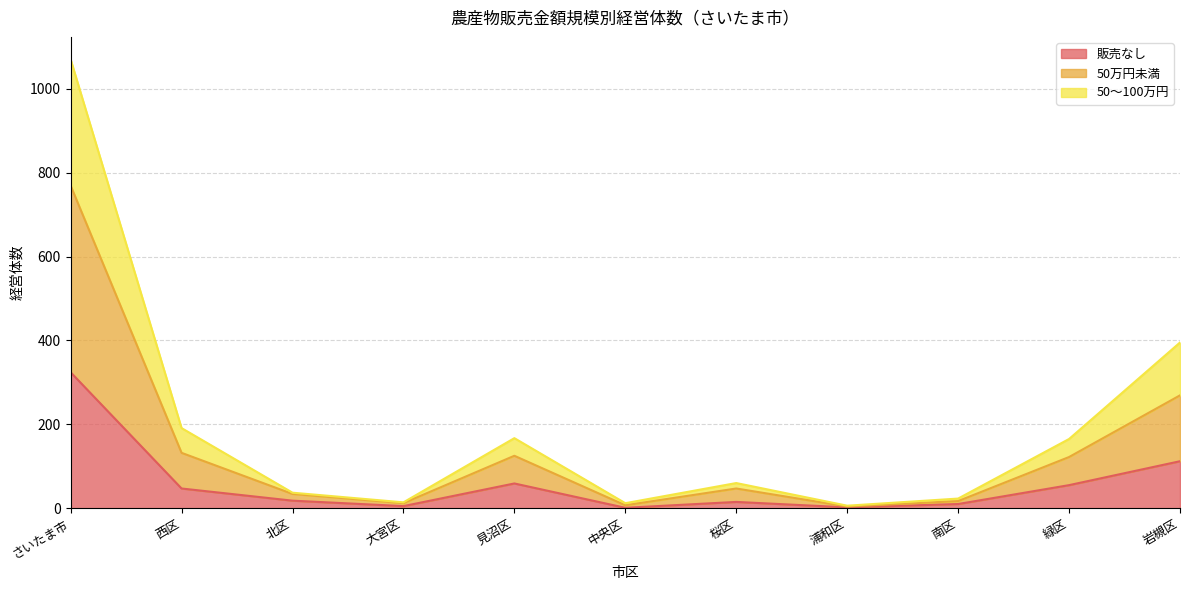

Between 岩槻区 and 緑区, which is larger?

岩槻区